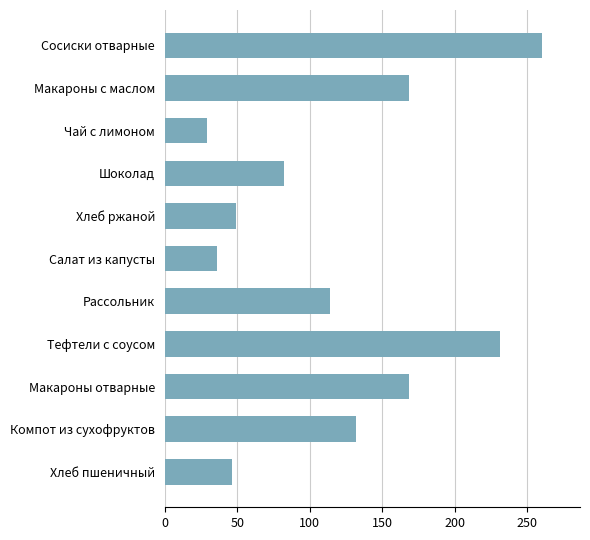

The value at Хлеб ржаной is 49.0. True or false?

True